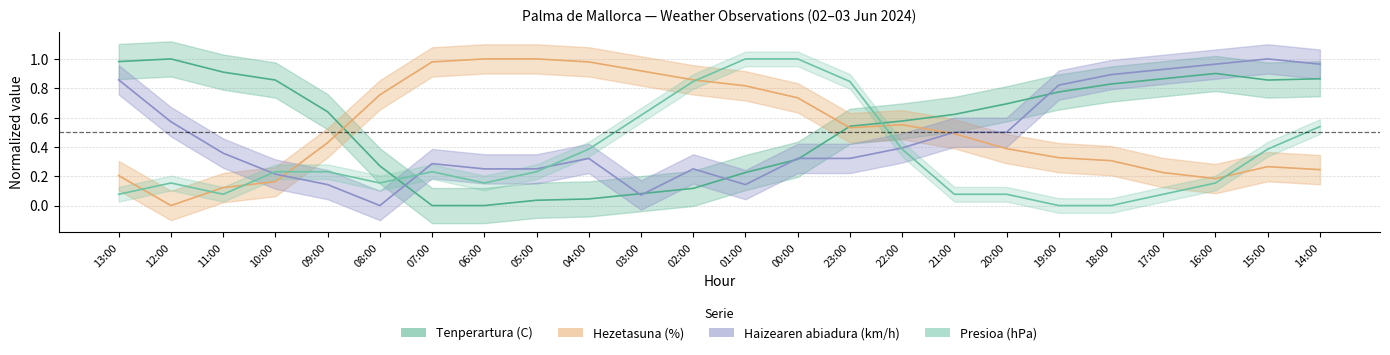

Reading left to right, list all the values displayed in this chart.

Tenperartura (C): 1.0	1.0	0.9	0.9	0.6	0.3	0.0	0.0	0.0	0.0	0.1	0.1	0.2	0.3	0.5	0.6	0.6	0.7	0.8	0.8	0.9	0.9	0.9	0.9
Hezetasuna (%): 0.2	0.0	0.1	0.2	0.4	0.8	1.0	1.0	1.0	1.0	0.9	0.9	0.8	0.7	0.5	0.6	0.5	0.4	0.3	0.3	0.2	0.2	0.3	0.2
Haizearen abiadura (km/h): 0.9	0.6	0.4	0.2	0.1	0.0	0.3	0.2	0.2	0.3	0.1	0.2	0.1	0.3	0.3	0.4	0.5	0.5	0.8	0.9	0.9	1.0	1.0	1.0
Presioa (hPa): 0.1	0.2	0.1	0.2	0.2	0.2	0.2	0.2	0.2	0.4	0.6	0.8	1.0	1.0	0.8	0.4	0.1	0.1	0.0	0.0	0.1	0.2	0.4	0.5